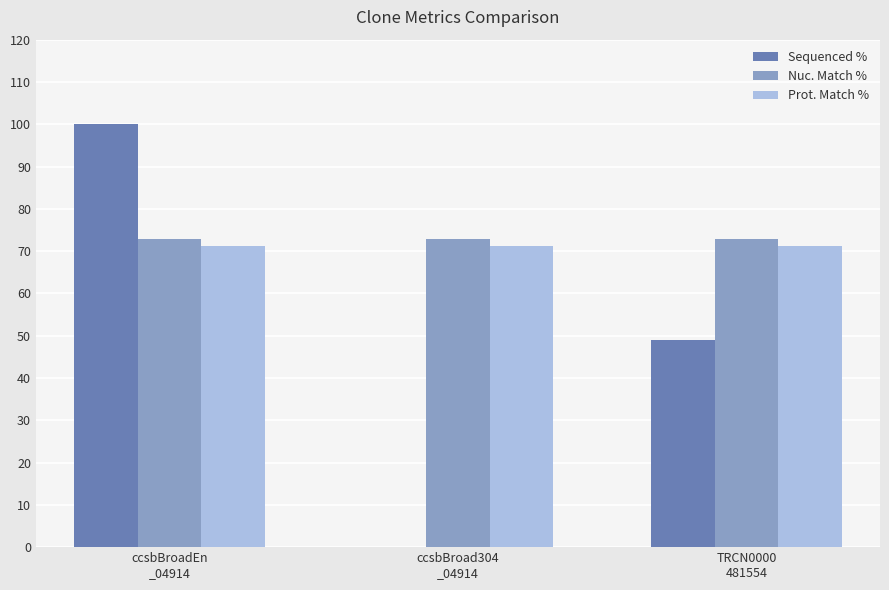

At which category is the sum across all series the highest?

ccsbBroadEn
_04914